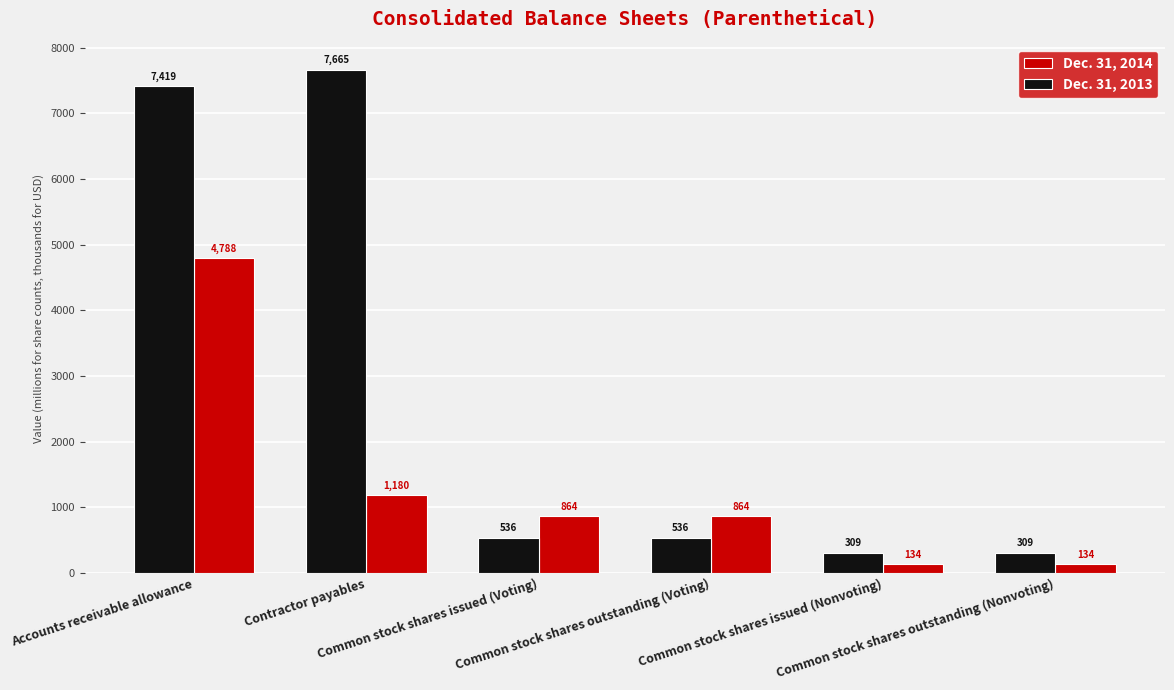

Which series changed the most between Common stock shares issued (Voting) and Common stock shares issued (Nonvoting)?

Dec. 31, 2014